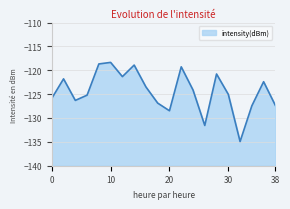

Reading left to right, what are all the values shown in this chart?

-125.9	-121.8	-126.3	-125.2	-118.7	-118.3	-121.3	-118.9	-123.5	-126.9	-128.5	-119.3	-124.1	-131.6	-120.8	-125.0	-134.9	-127.4	-122.4	-127.4